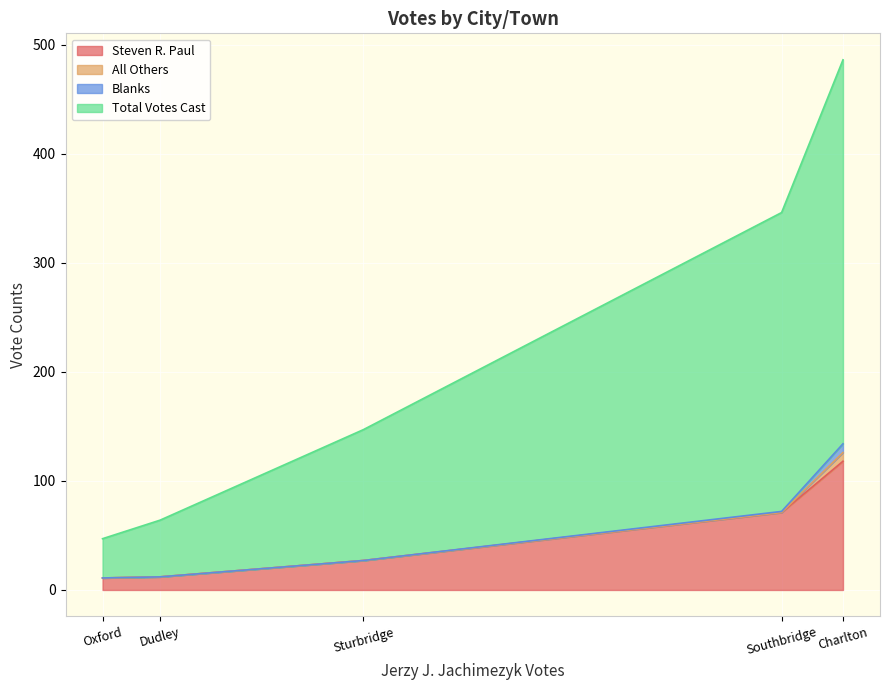

How many data points in Total Votes Cast are less than 120?

2